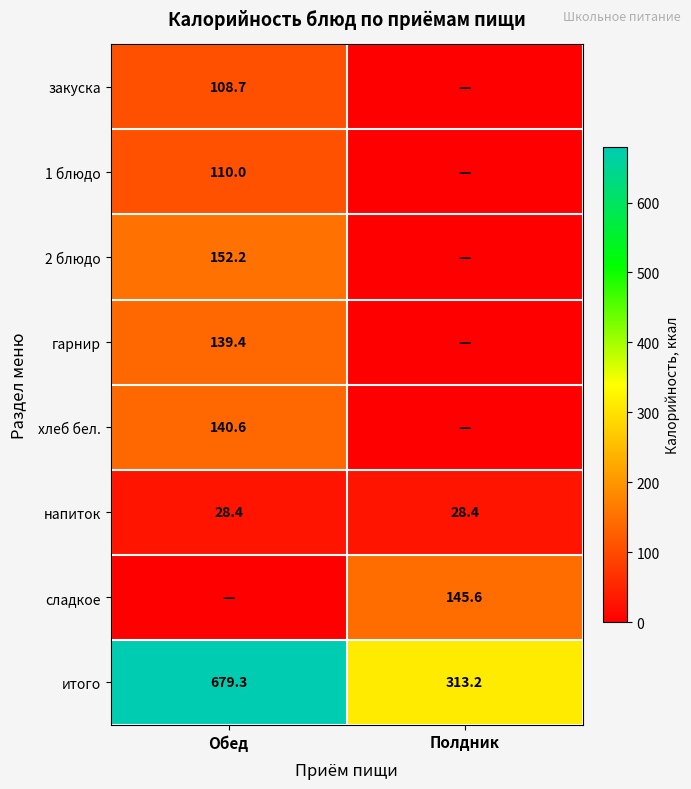

What is the average value of the напиток series?

28.4